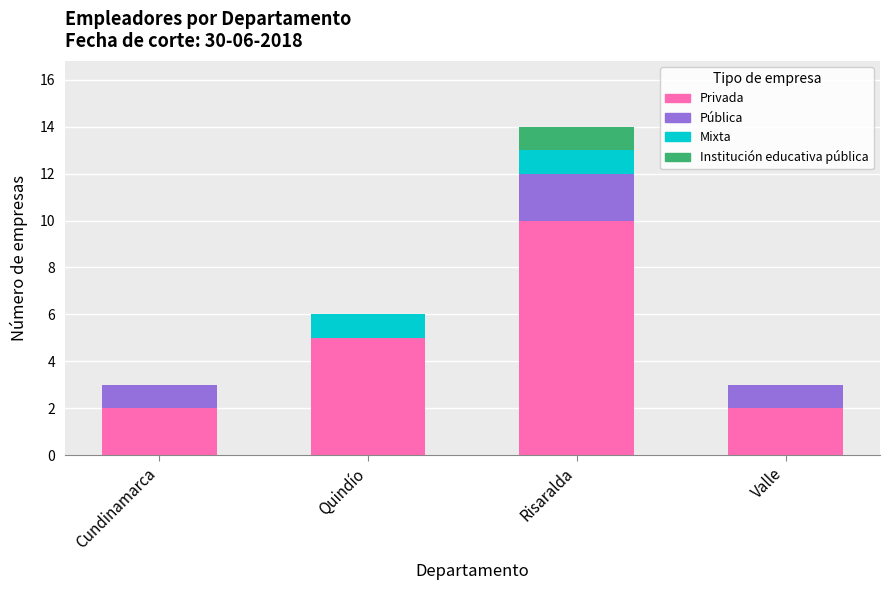

At which category is the sum across all series the highest?

Risaralda